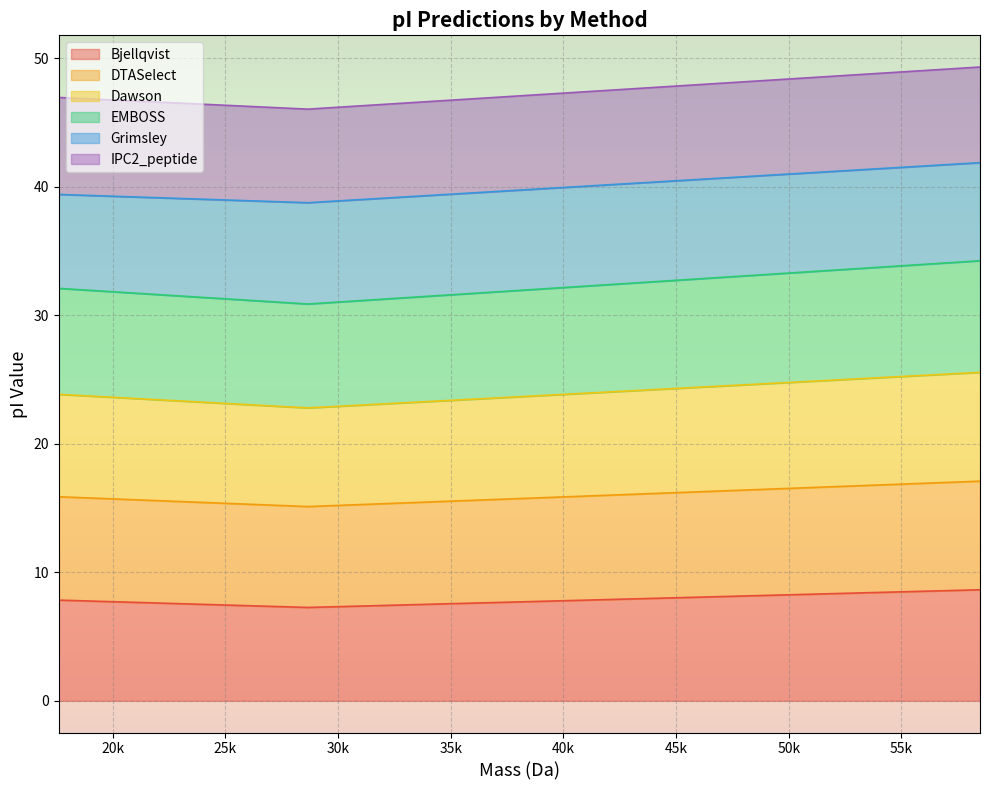

What is the label of the 2nd point from the left?

28657.462239999997